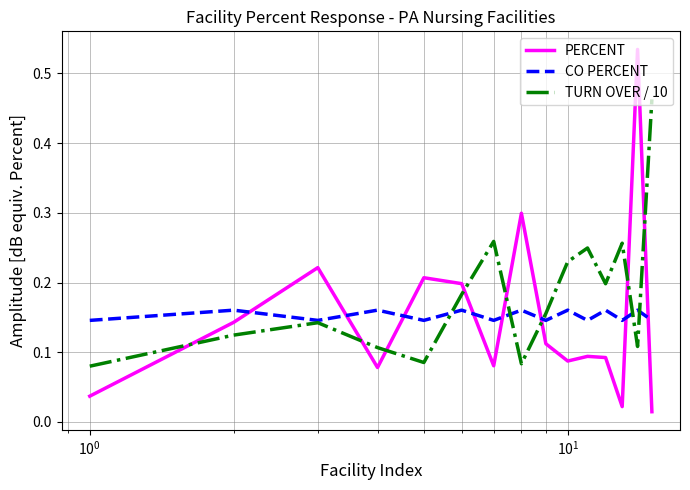

Which series has the largest total across all categories?

TURN OVER / 10